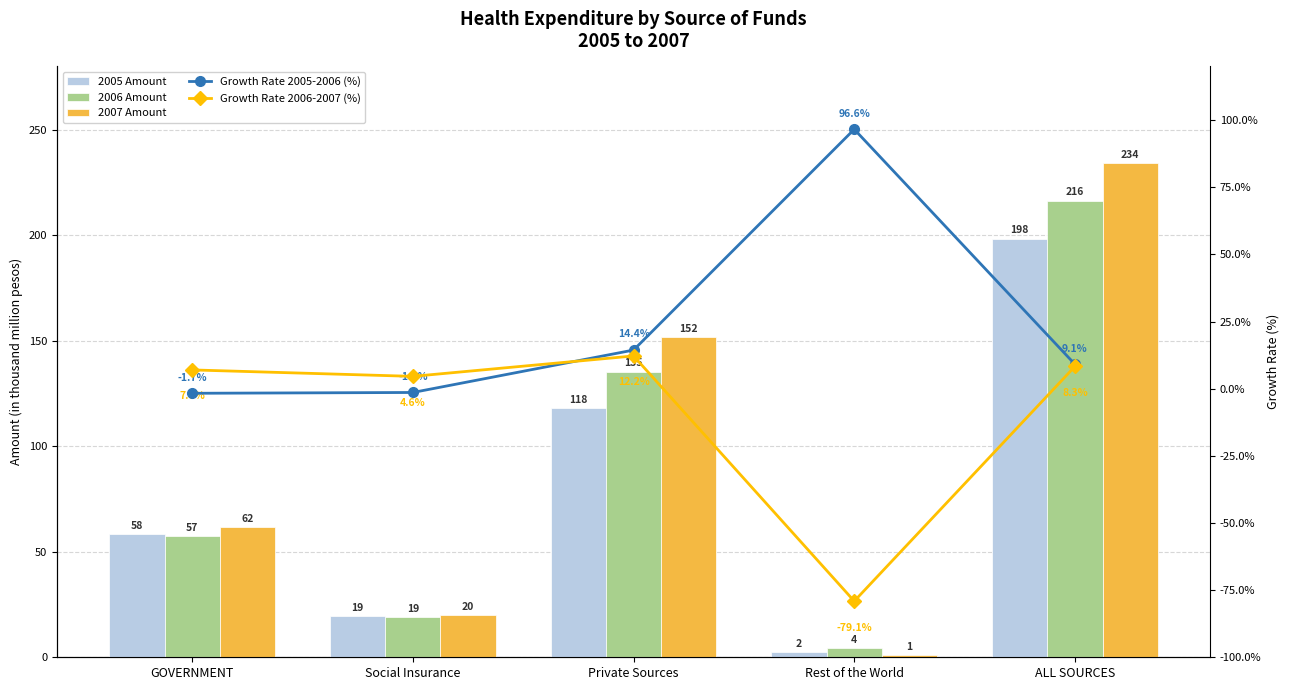

List the labels in order of 2005 (in thousand M pesos) value, smallest first.

Rest of the World, Social Insurance, GOVERNMENT, Private Sources, ALL SOURCES